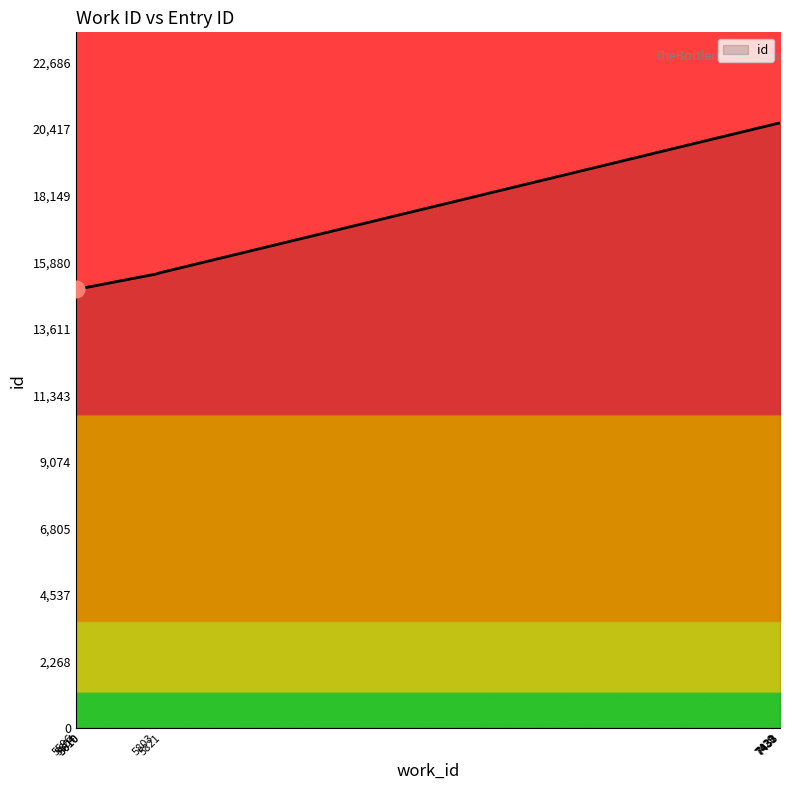

How many values are below 15537?

5